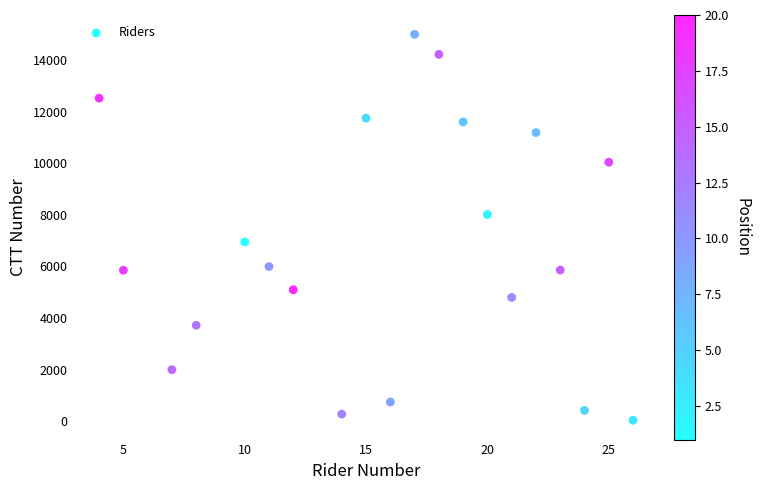

What is the range of X values (max minus min)?

22